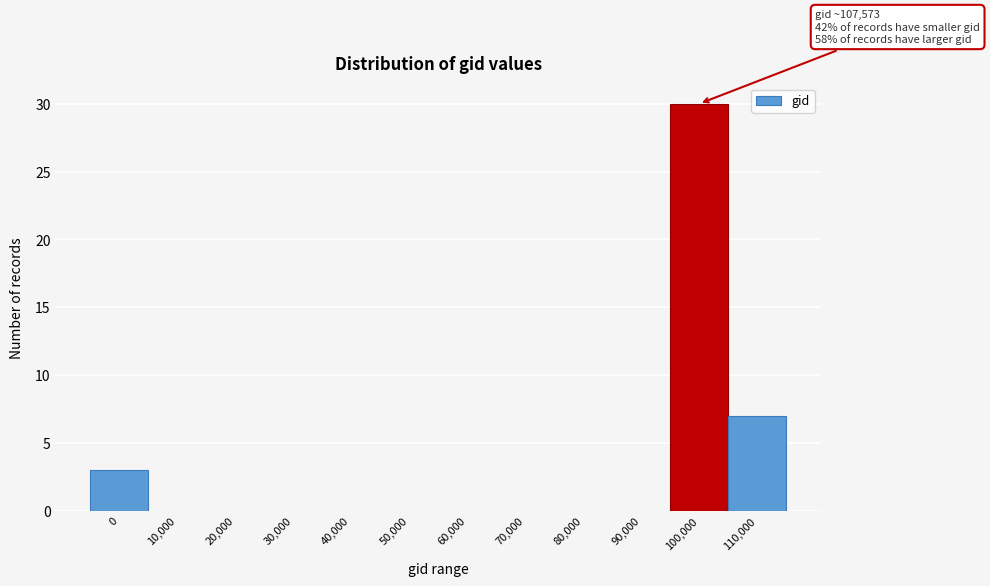

Reading right to left, list all the values displayed in this chart.

110,000=7	100,000=30	90,000=0	80,000=0	70,000=0	60,000=0	50,000=0	40,000=0	30,000=0	20,000=0	10,000=0	0=3